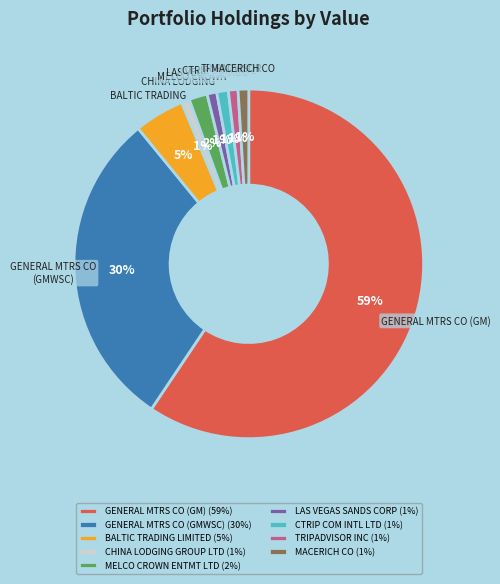

The TRIPADVISOR INC slice represents 8% of the pie. True or false?

False